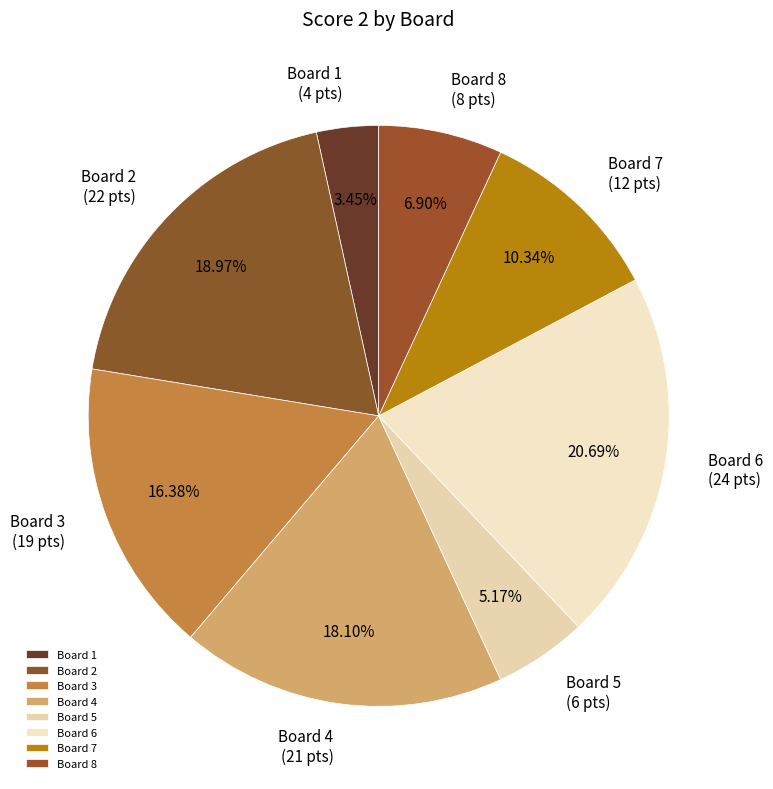

How many slices are in this pie chart?

8